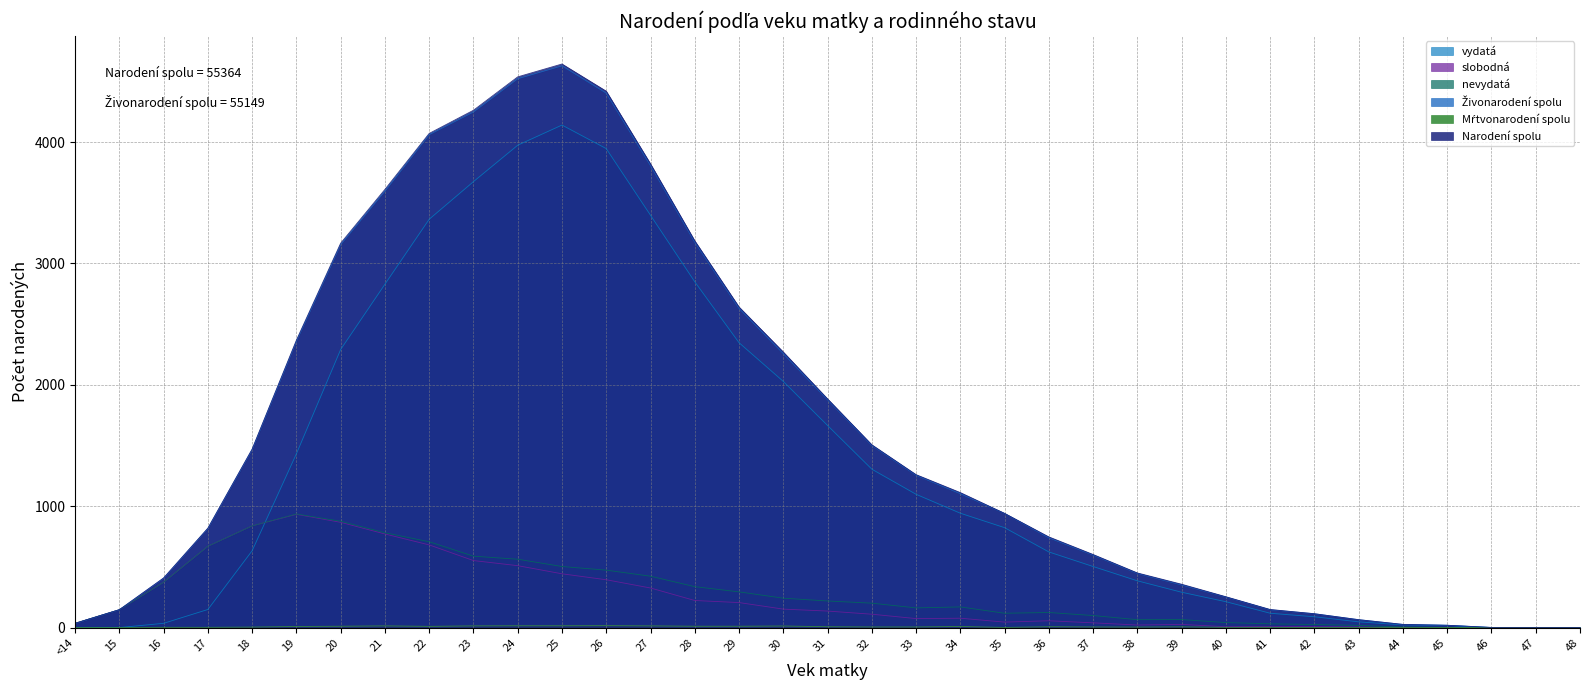

At which category does nevydatá reach its first local peak?

19